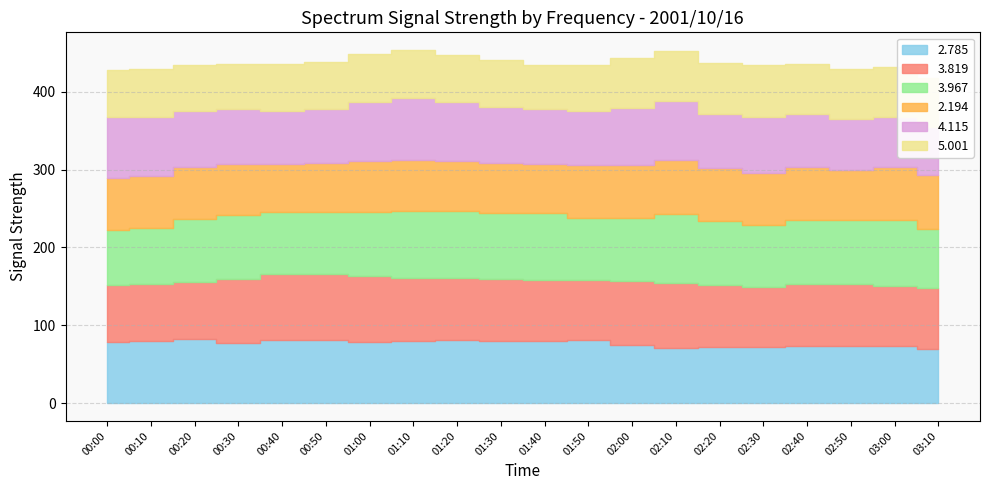

The value of 3.819 at 02:40 is 78.9. True or false?

True